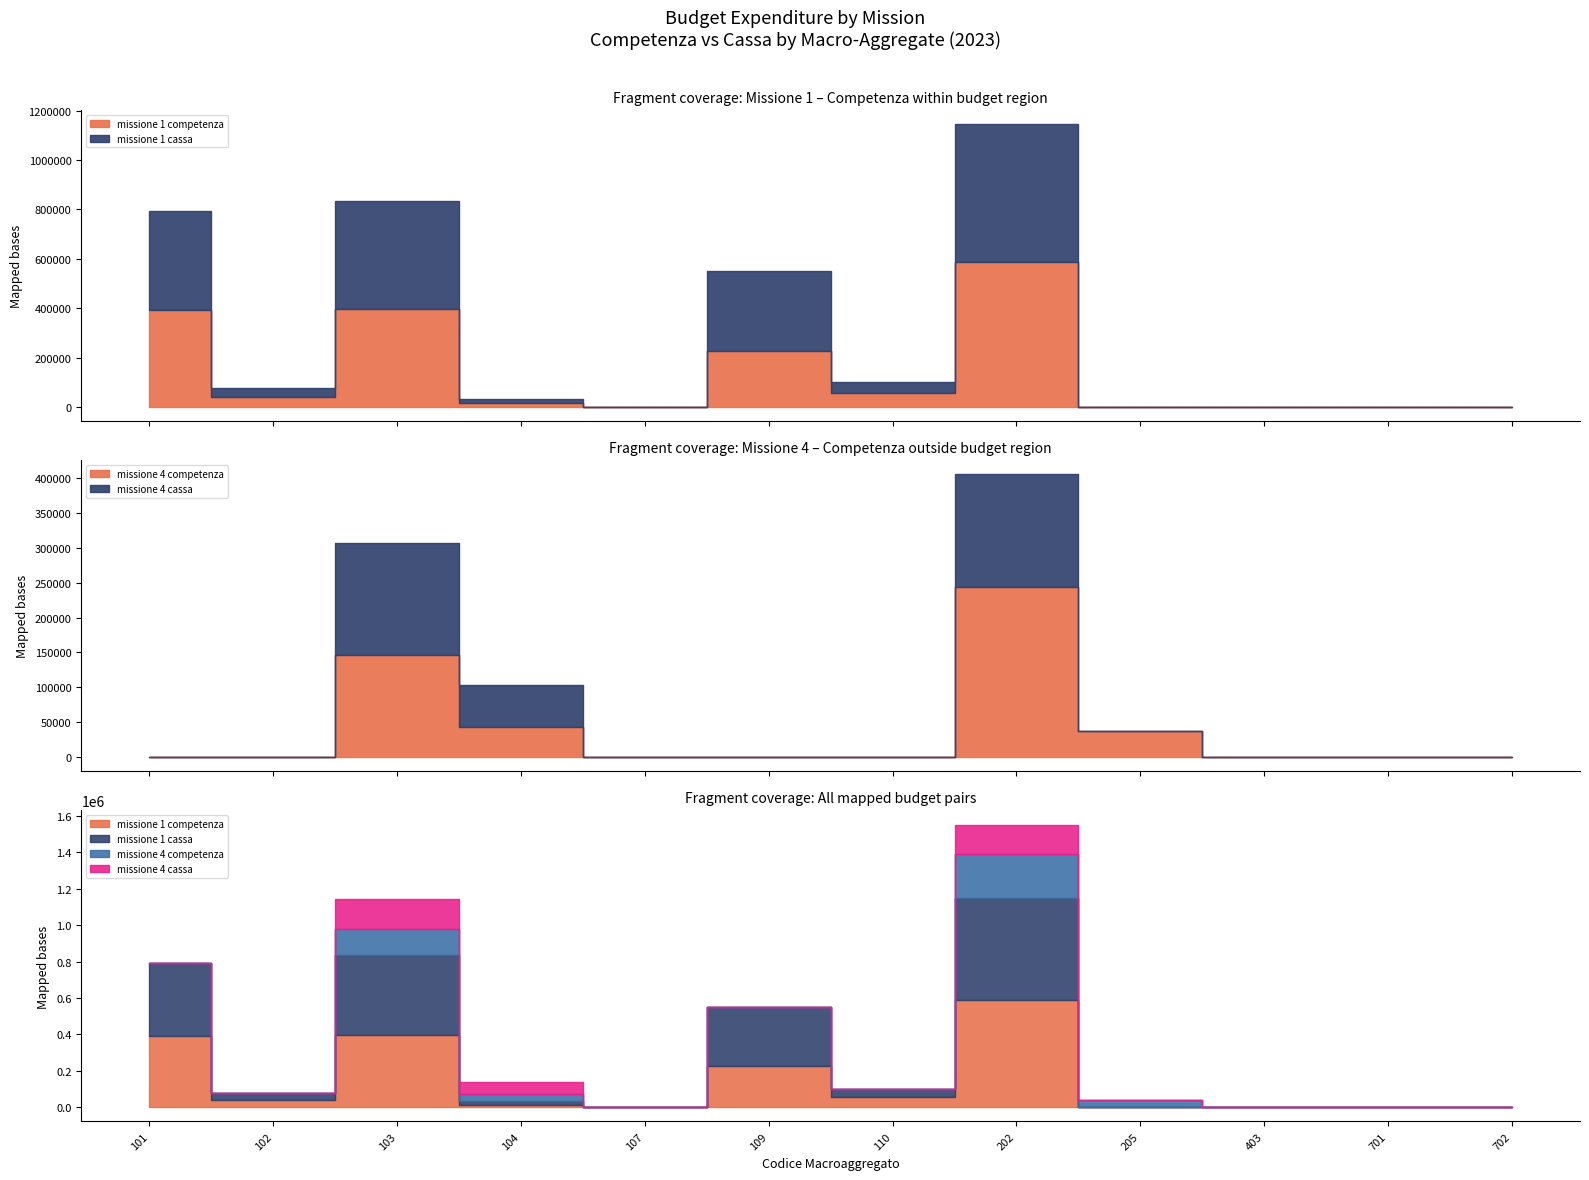

How many lines are shown in the chart?

4